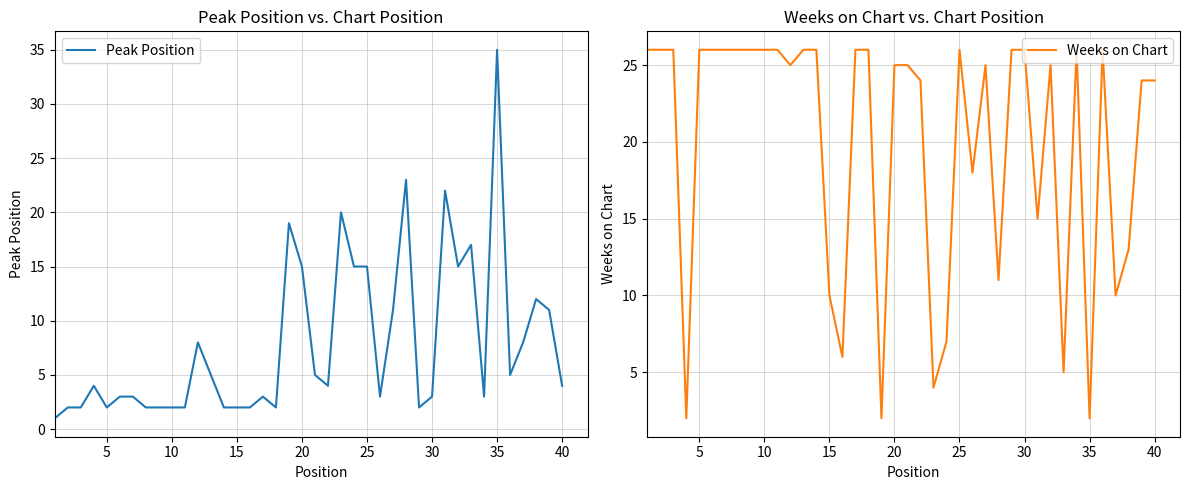

At which category does Weeks on Chart reach its first local peak?

24